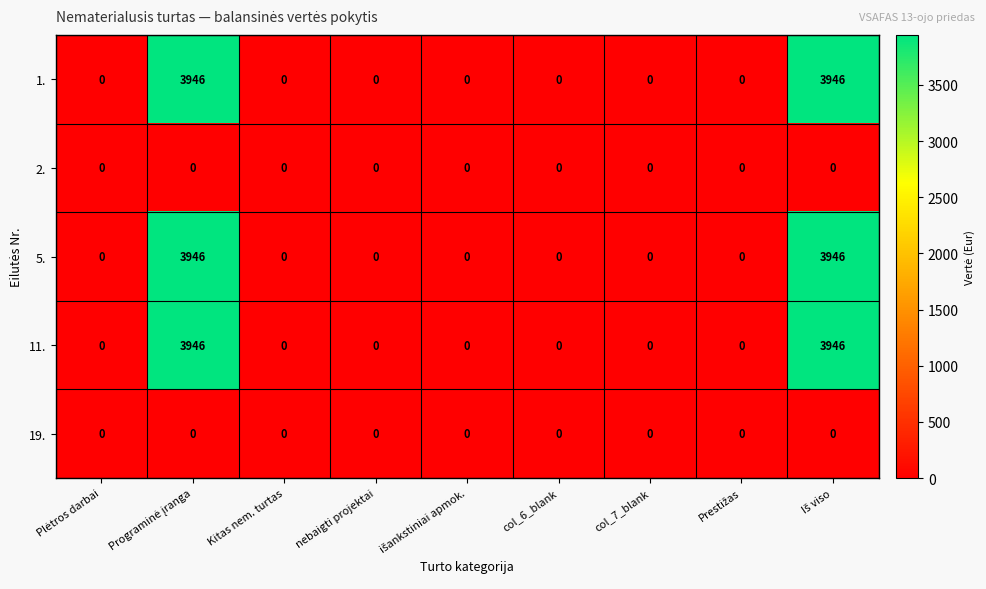

What is the greatest value displayed?

3946